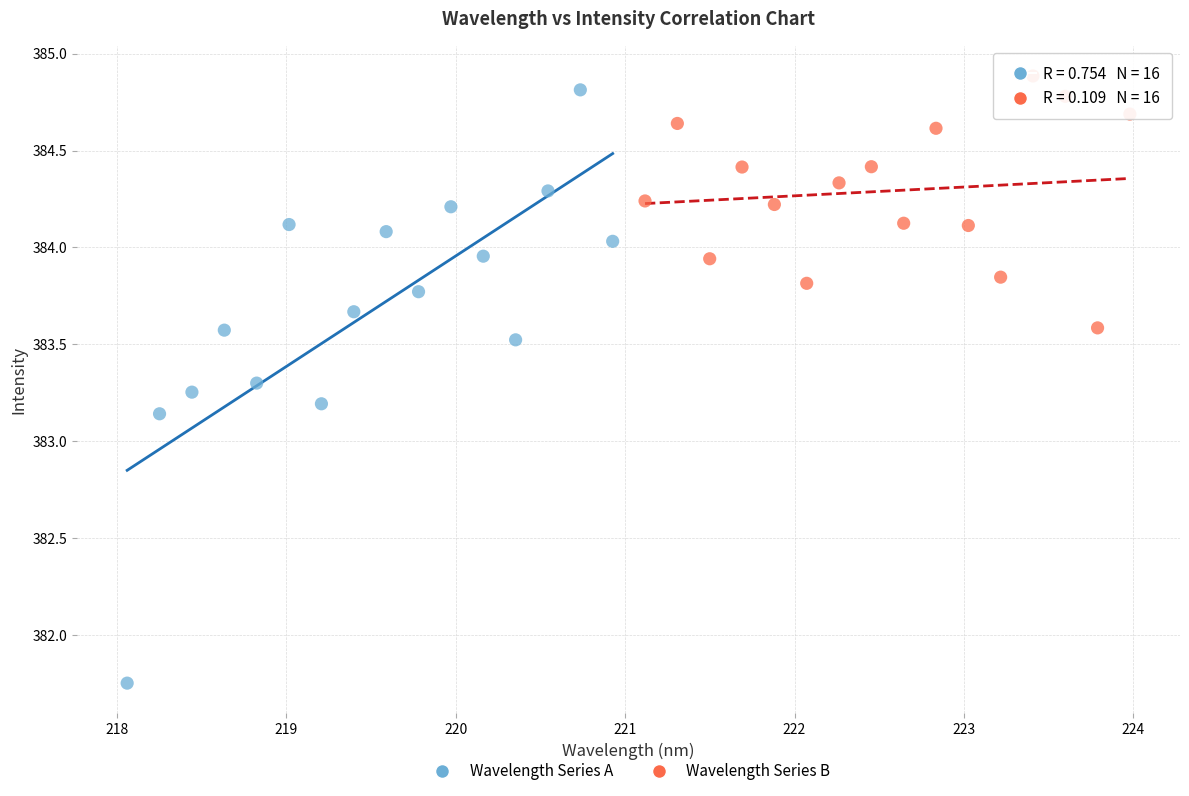

Which series has the largest Y range (max minus min)?

Wavelength Series A